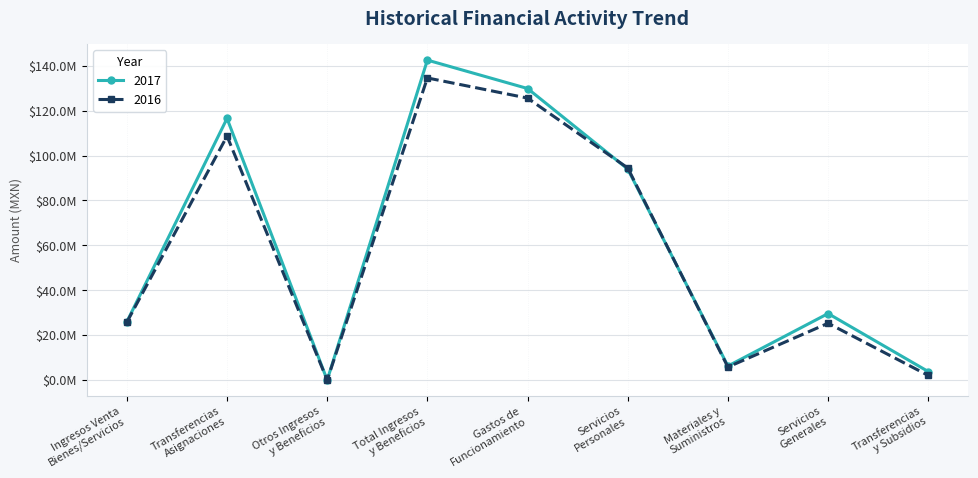

What is the value of the 2016 point at the 2nd from the left?

108642084.7